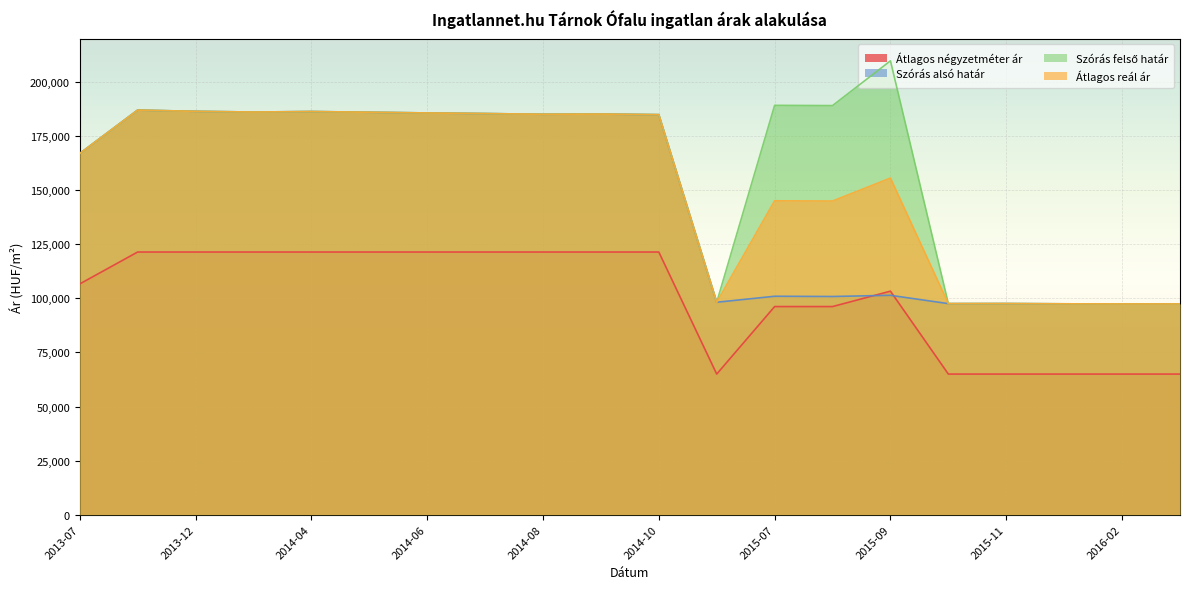

Rank the series at 2014-10 from highest to lowest value.

Szórás alsó határ, Szórás felső határ, Átlagos reál ár, Átlagos négyzetméter ár